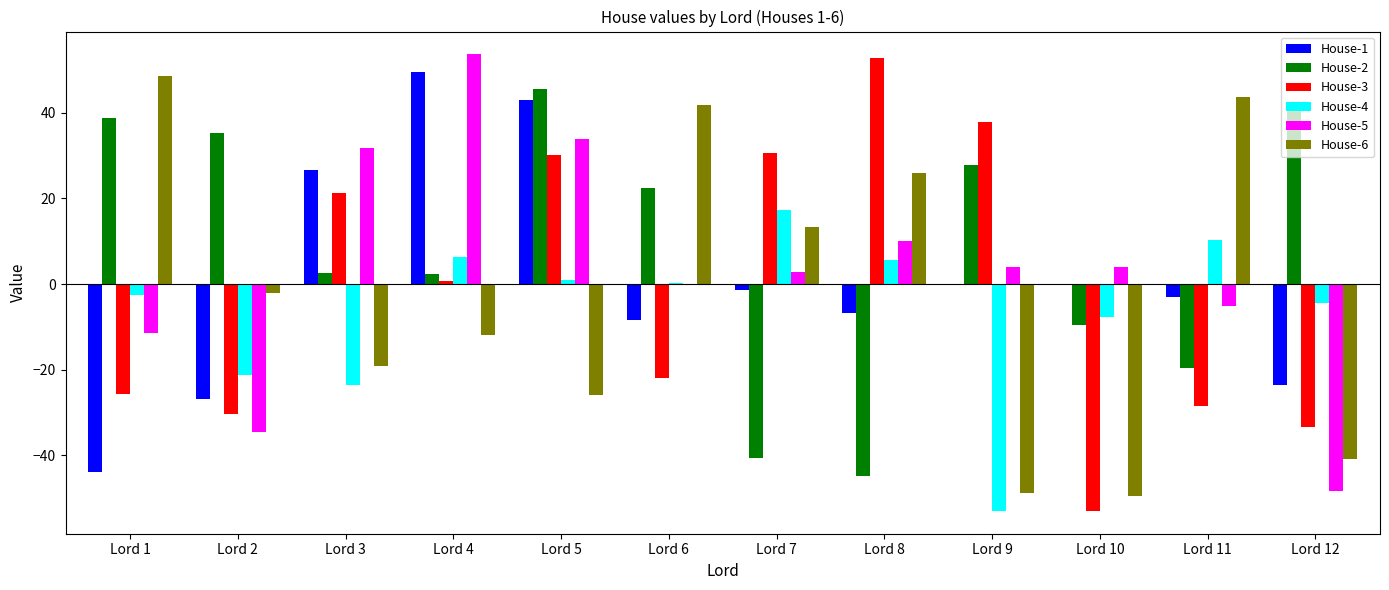

The House-1 series shows -35.3 at Lord 12. True or false?

False